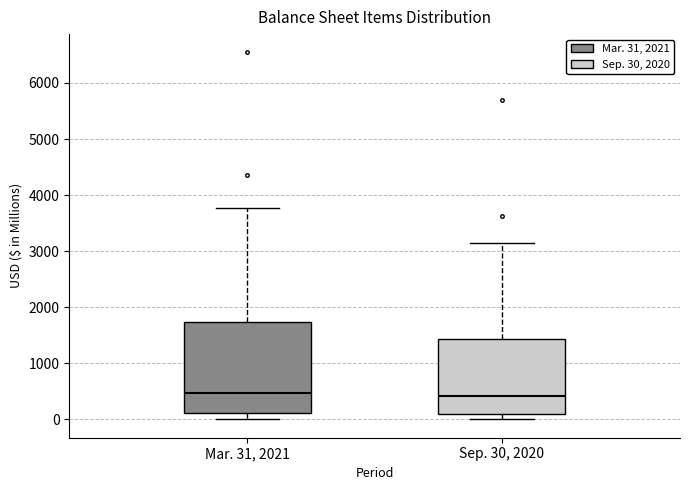

Comparing the boxes themselves (not the whiskers), which one is the tallest?

Mar. 31, 2021